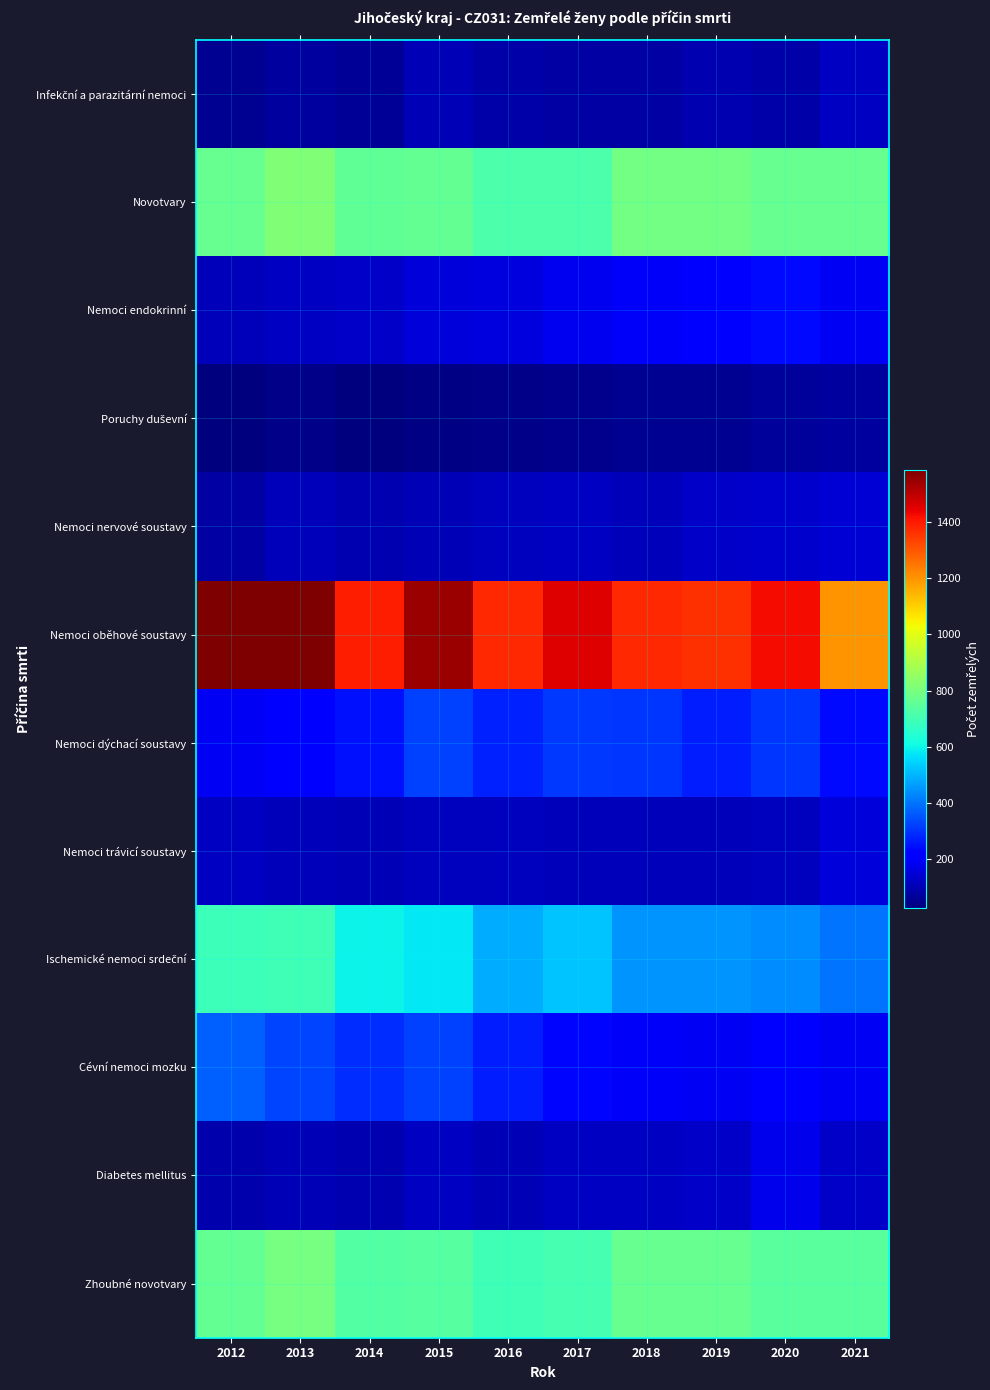

Which series has the widest spread of values?

Nemoci oběhové soustavy